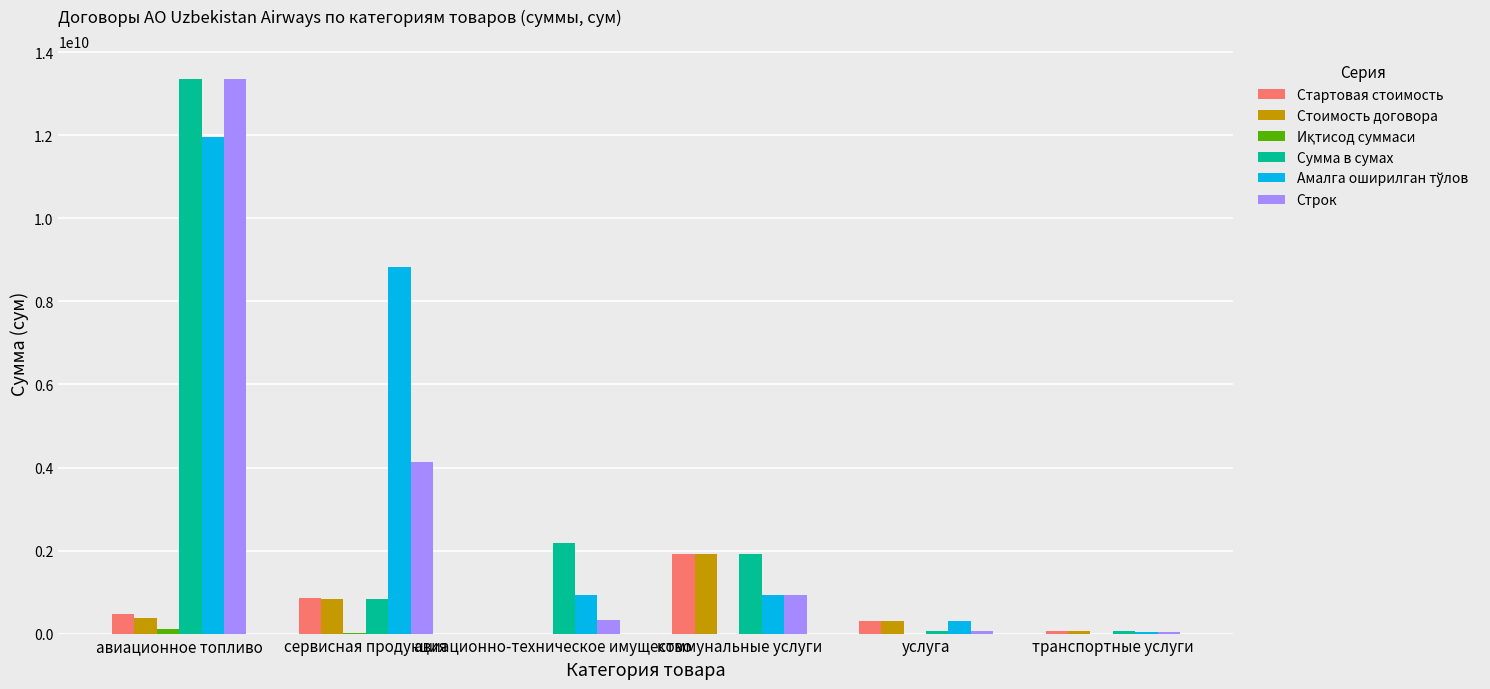

What is the maximum value for Строк?

13358370660